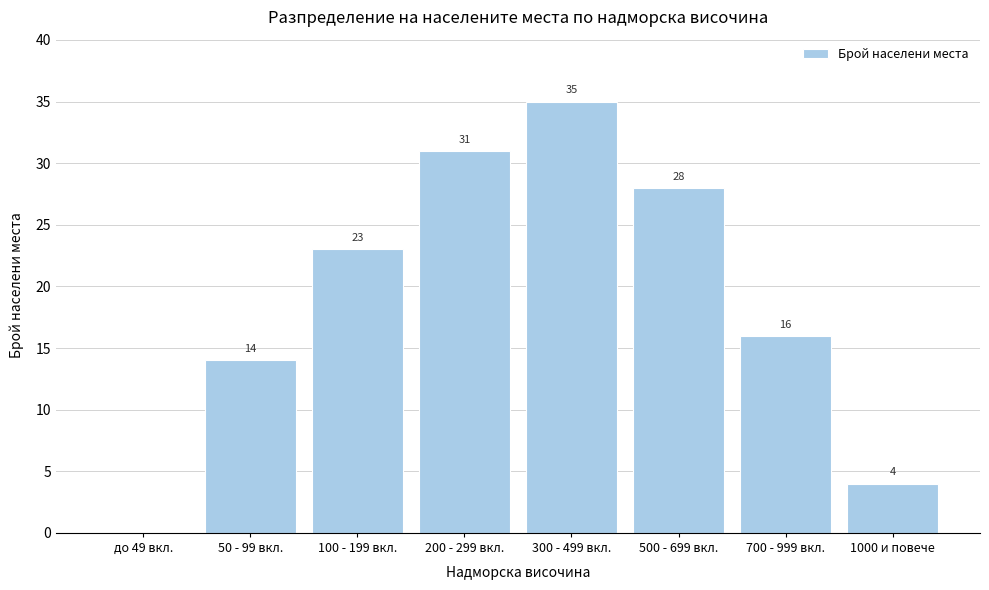

Reading left to right, extract all data points from this chart.

до 49 вкл.=0	50 - 99 вкл.=14	100 - 199 вкл.=23	200 - 299 вкл.=31	300 - 499 вкл.=35	500 - 699 вкл.=28	700 - 999 вкл.=16	1000 и повече=4